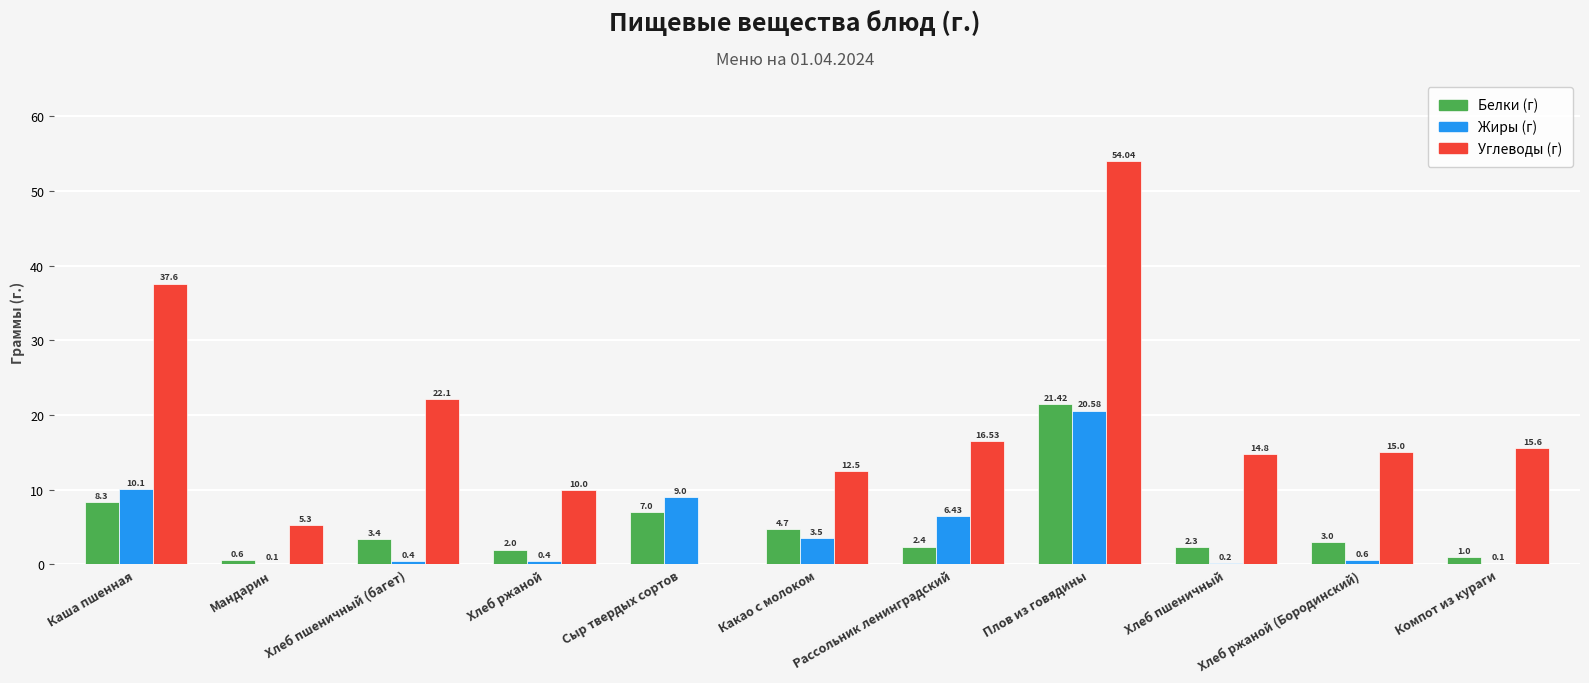

Is the value of Углеводы (г) at Каша пшенная greater than the value of Жиры (г) at Компот из кураги?

Yes